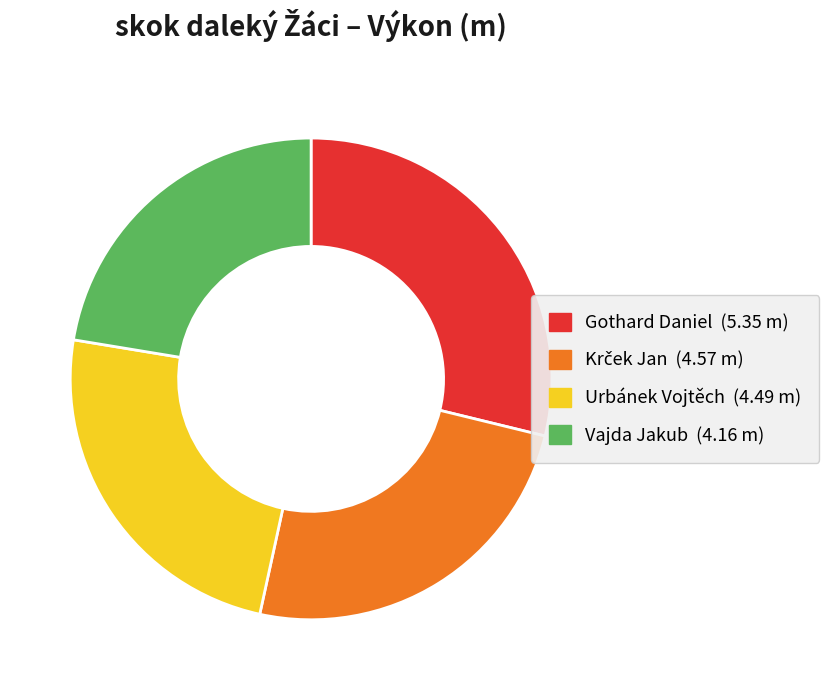

Is there a majority slice in this chart?

No